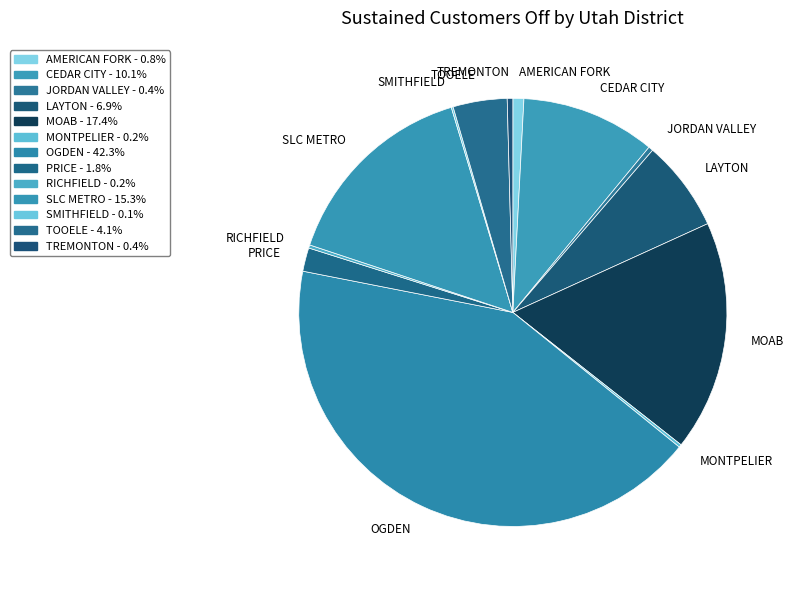

Does any single category account for the majority?

No